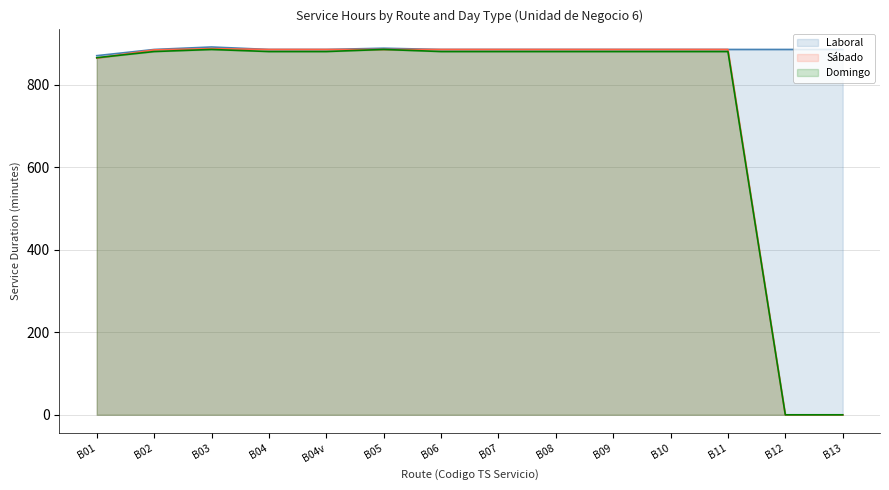

How many values in the Sabado series are below 880?

3